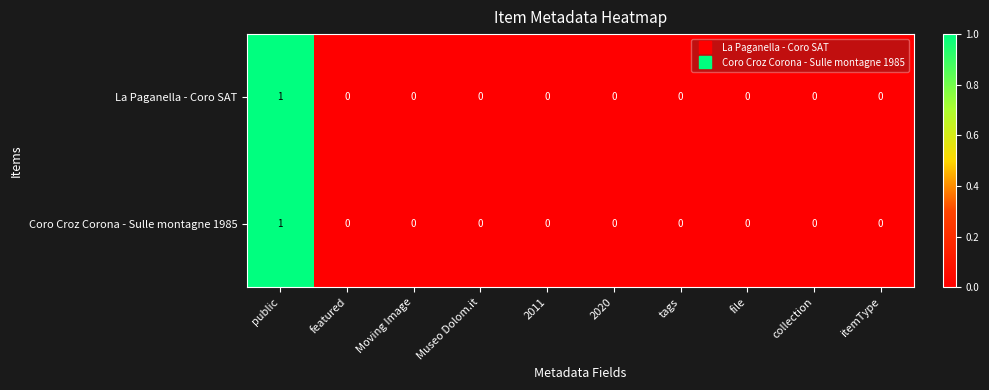

Reading right to left, what are all the values shown in this chart?

La Paganella - Coro SAT: 0	0	0	0	0	0	0	0	0	1
Coro Croz Corona - Sulle montagne 1985: 0	0	0	0	0	0	0	0	0	1